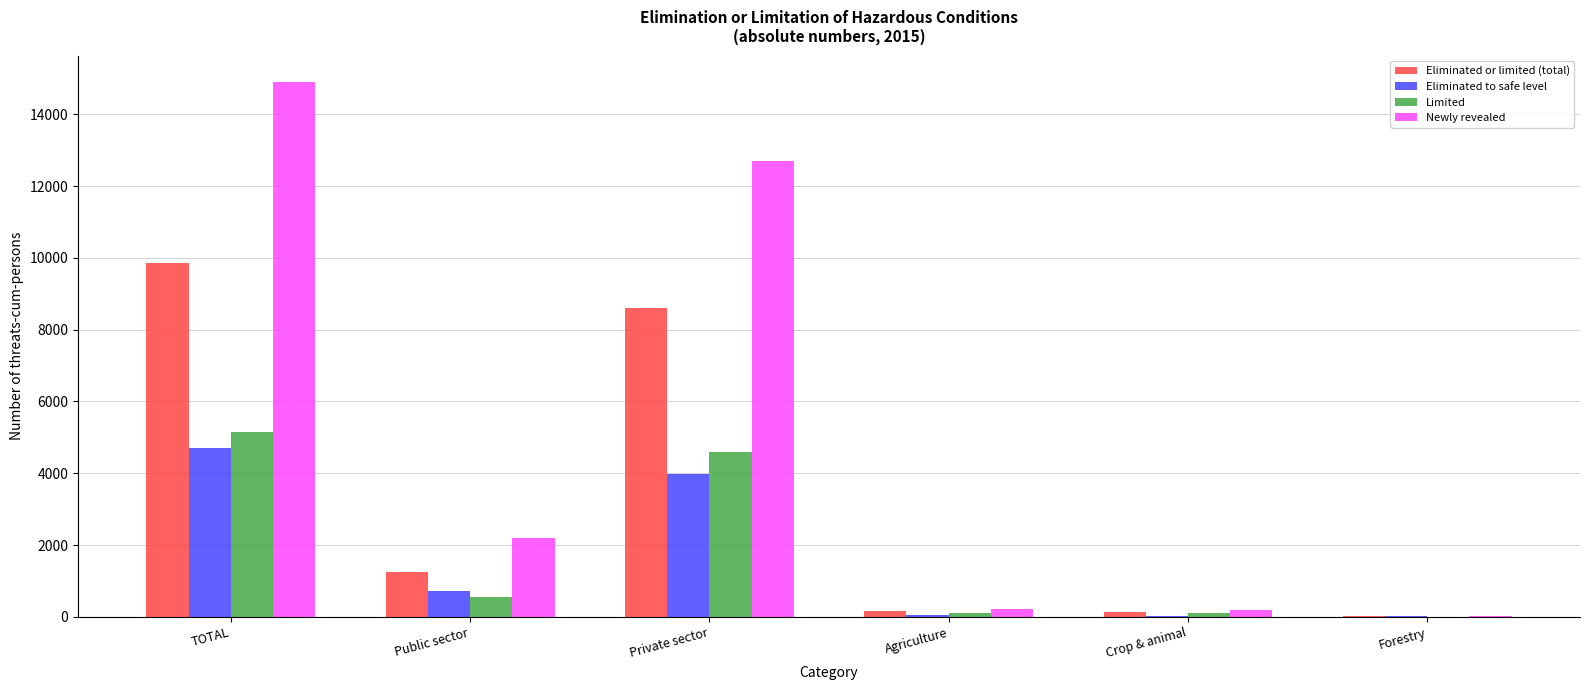

What is the sum of all Eliminated or limited (total) values?

19994